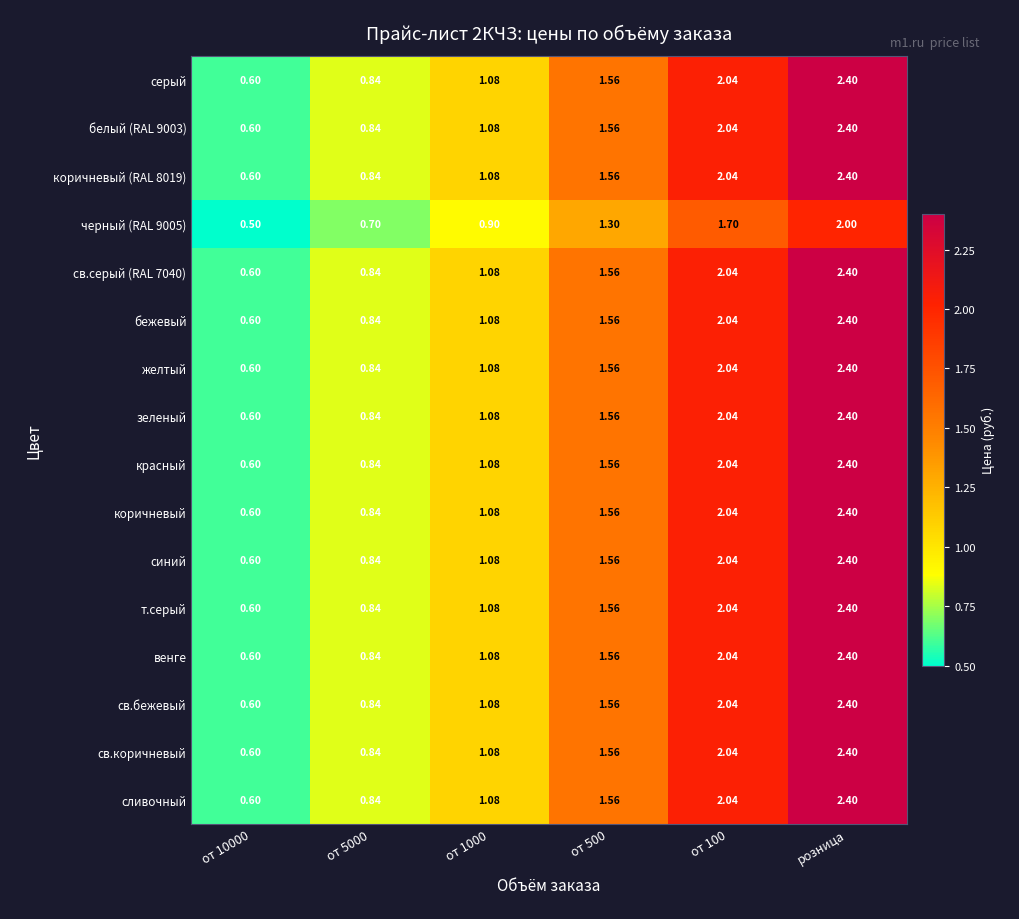

Is the value of коричневый (RAL 8019) at от 100 greater than the value of синий at розница?

No